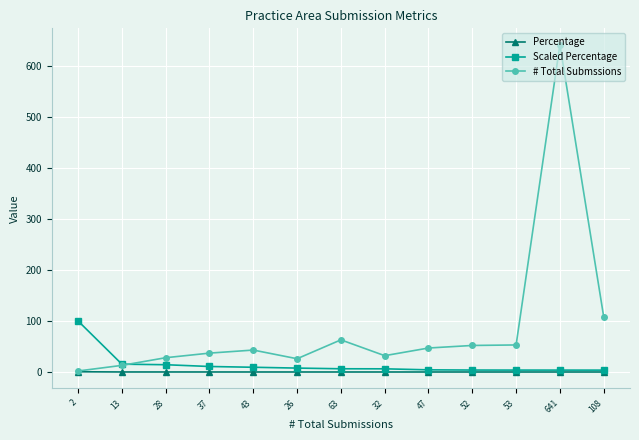

How many lines are shown in the chart?

3